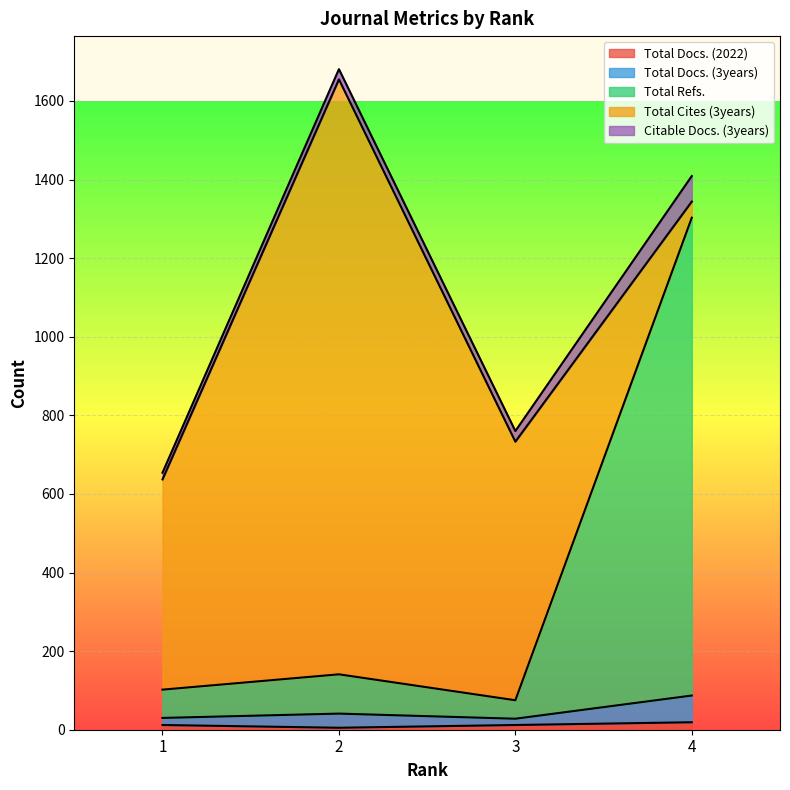

Count the number of categories in the chart.

4